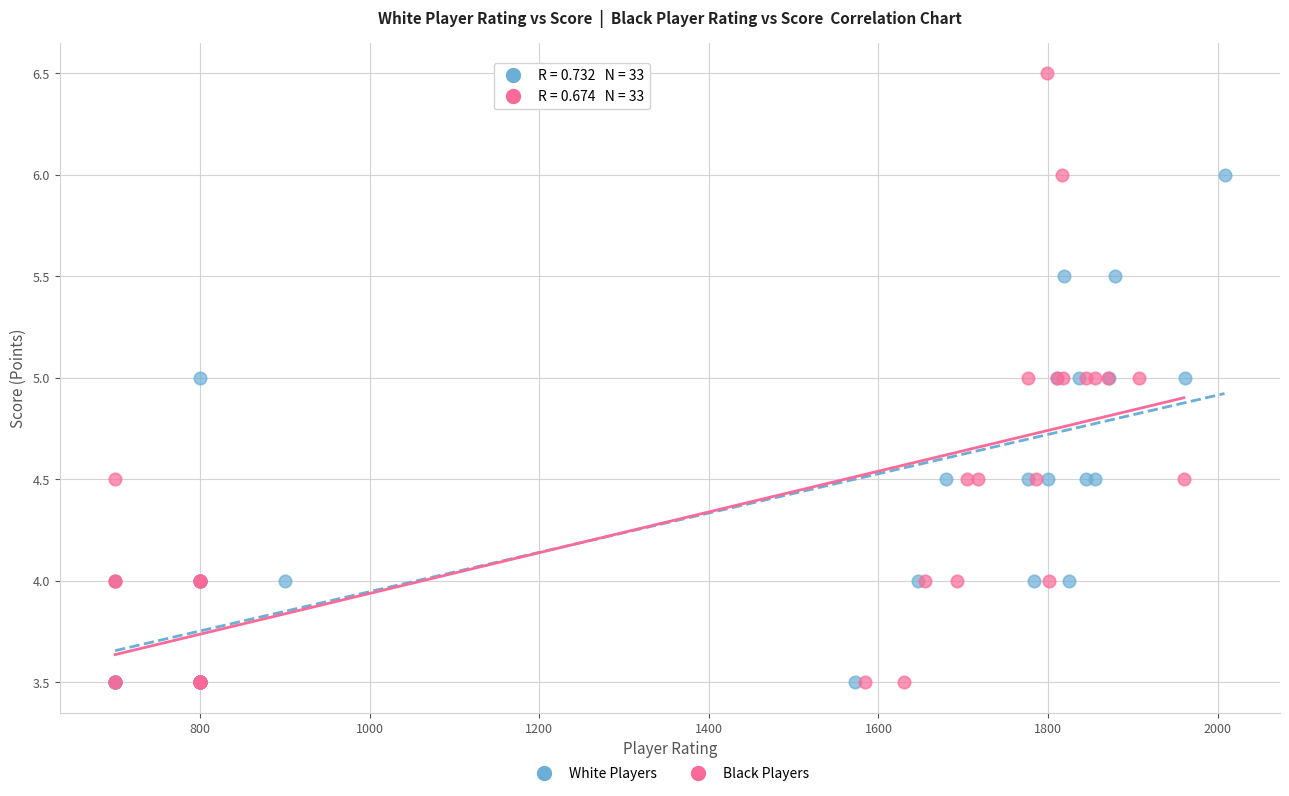

Which series reaches the maximum Y coordinate?

Black Players